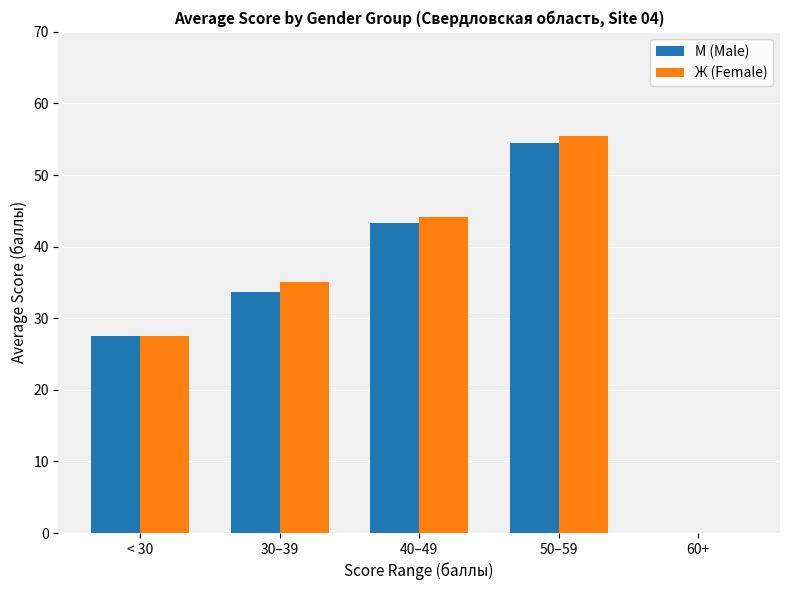

How many groups of bars are there?

5